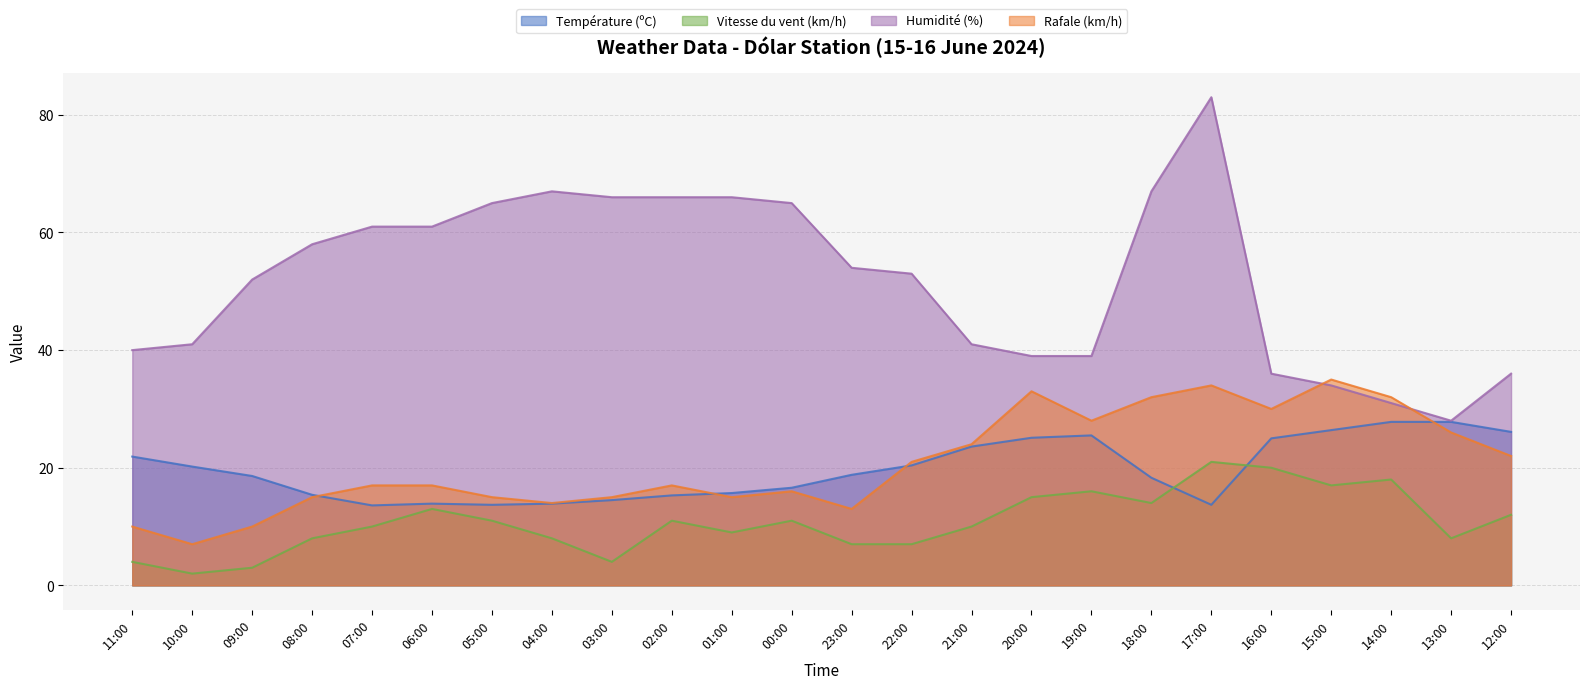

After their last crossing, which series has the higher values: Rafale (km/h) or Humidité (%)?

Humidité (%)